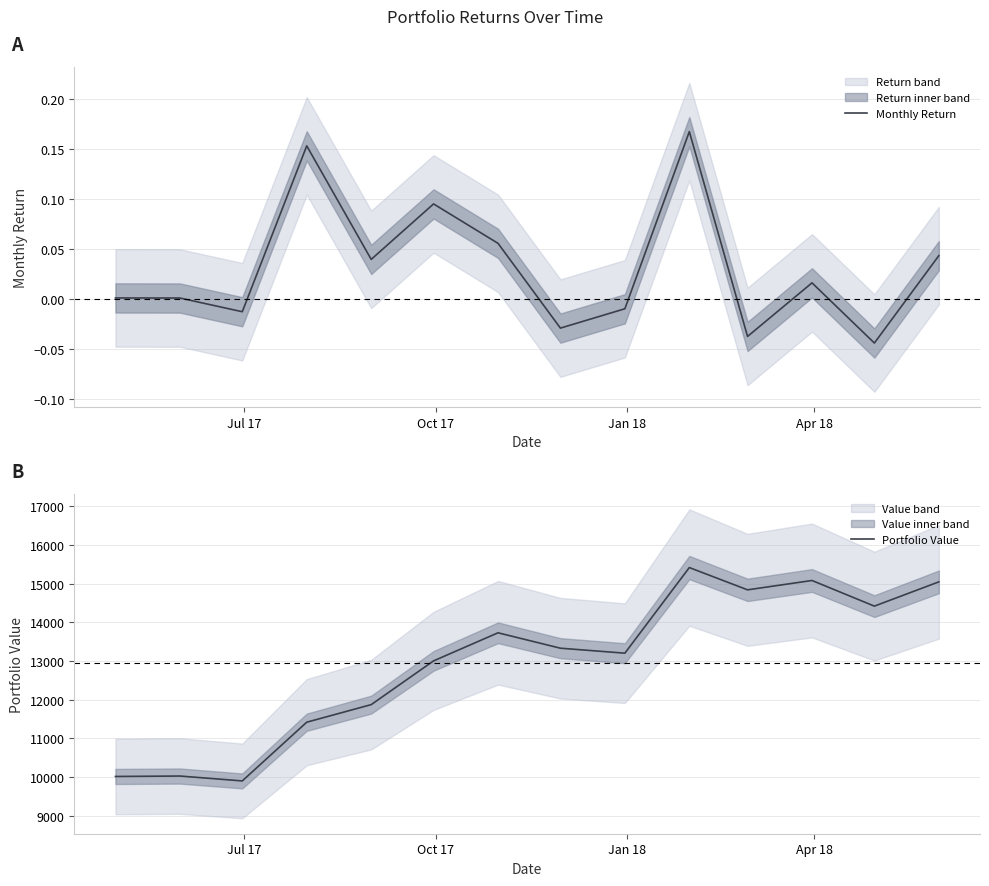

What is the highest value of the Portfolio Value series?

15414.0